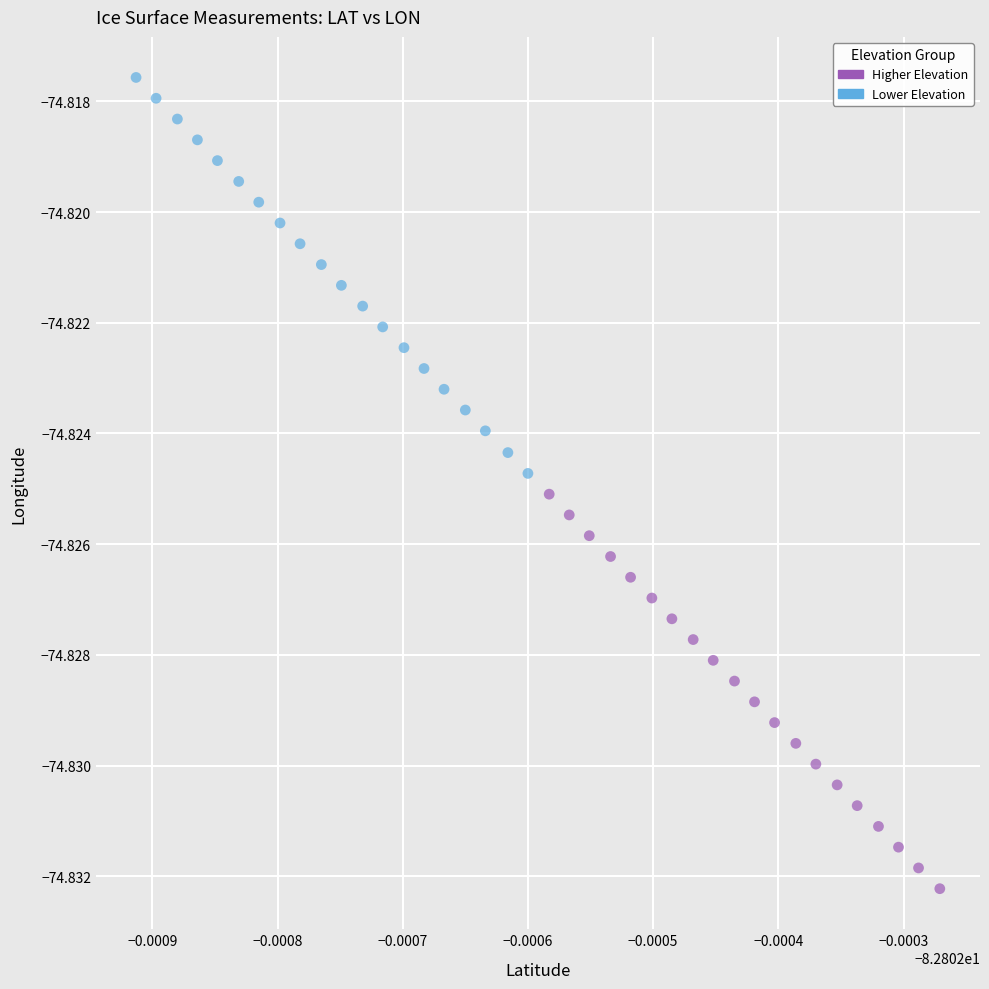

Which series contains the lowest Y value?

Higher Elevation